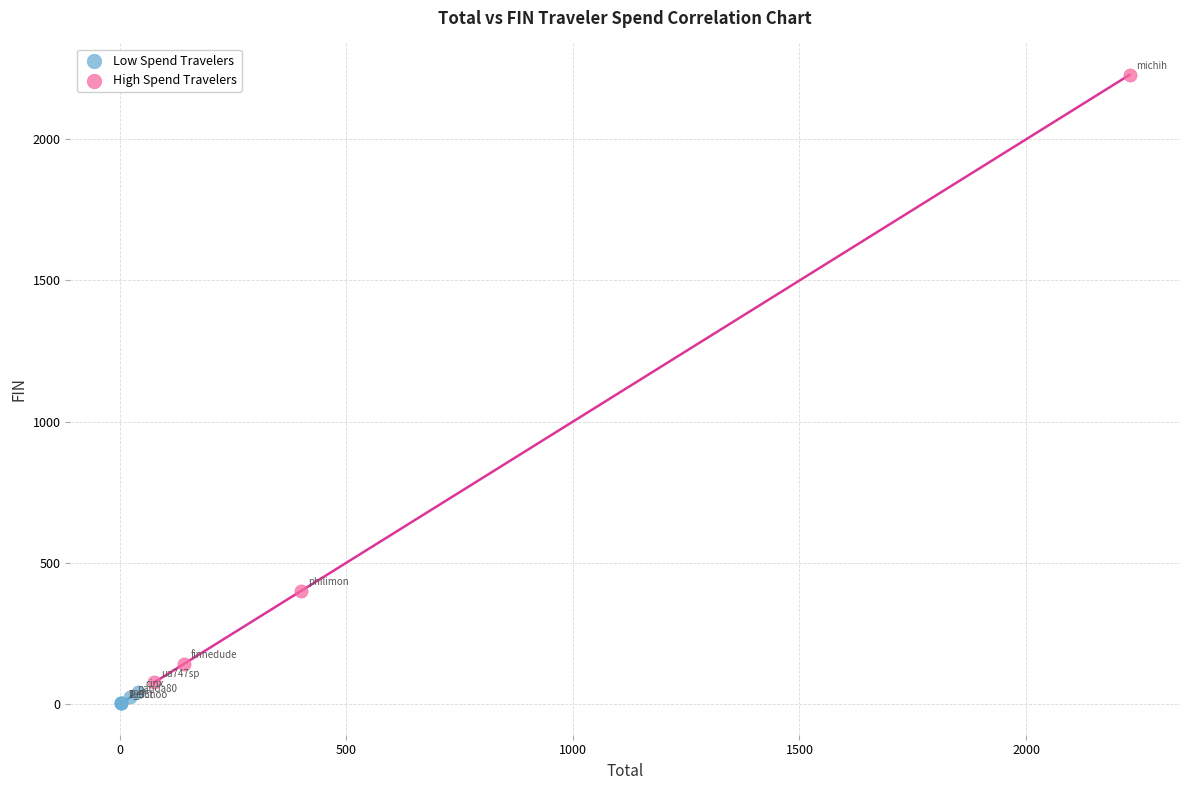

Which series has the widest spread of Y values?

High Spend Travelers